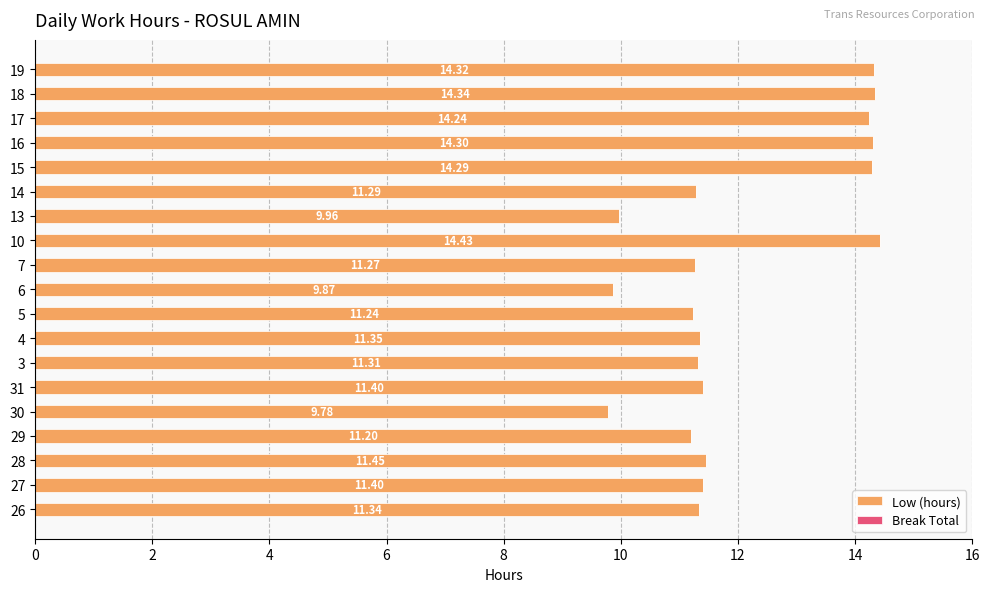

What is the average value?

12.0